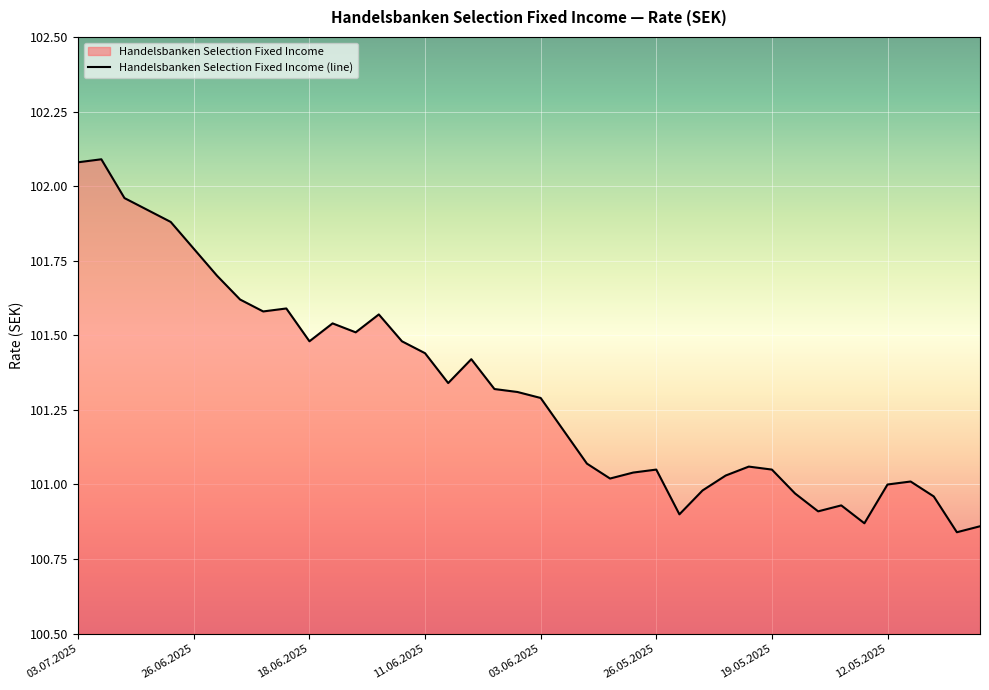

How many distinct data groups are displayed?

1